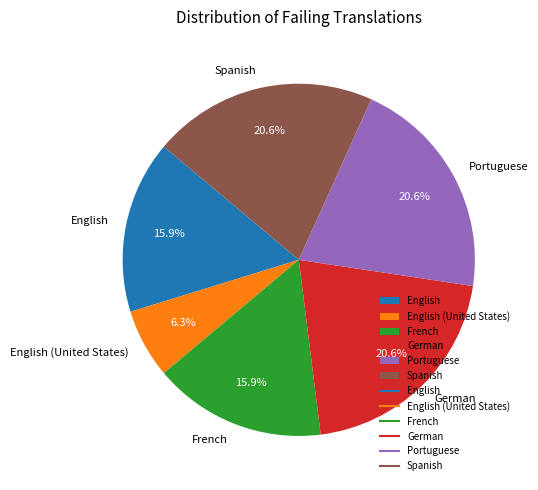

What is the ratio of the value at French to the value at Portuguese?

0.8